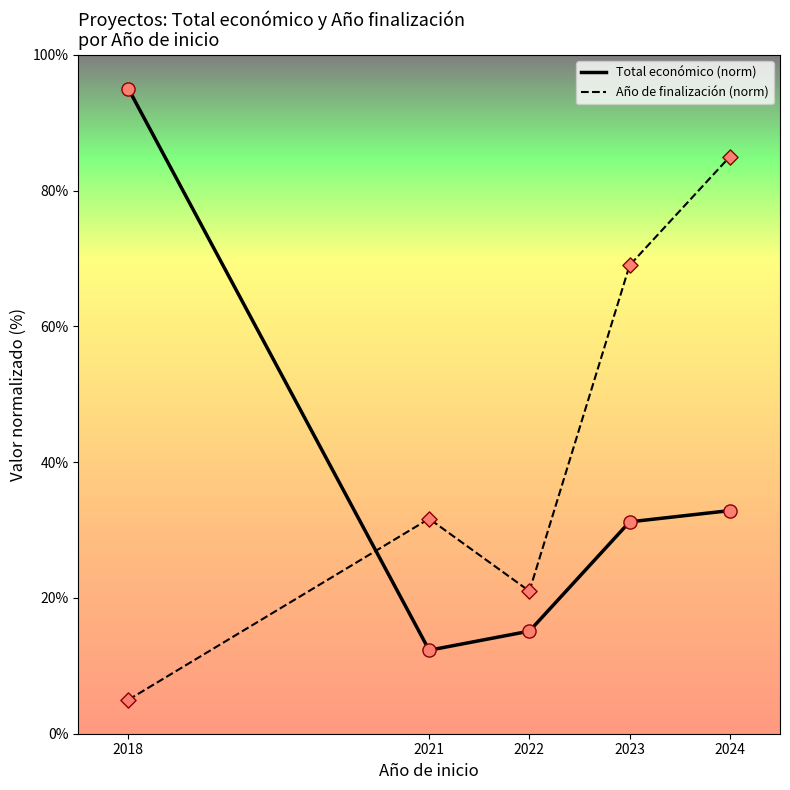

What are all the series names shown in the legend?

Total económico (norm), Año de finalización (norm)